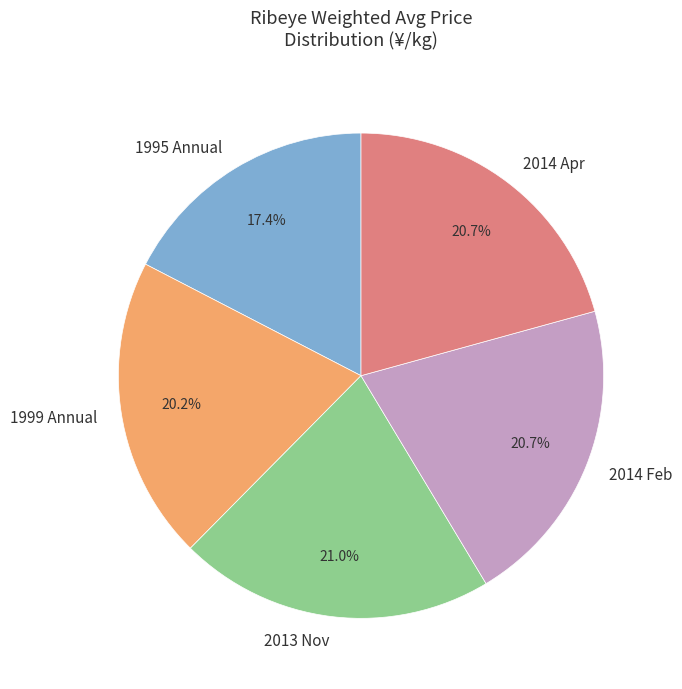

What is the ratio of the value at 2014 Apr to the value at 1999 Annual?

1.0